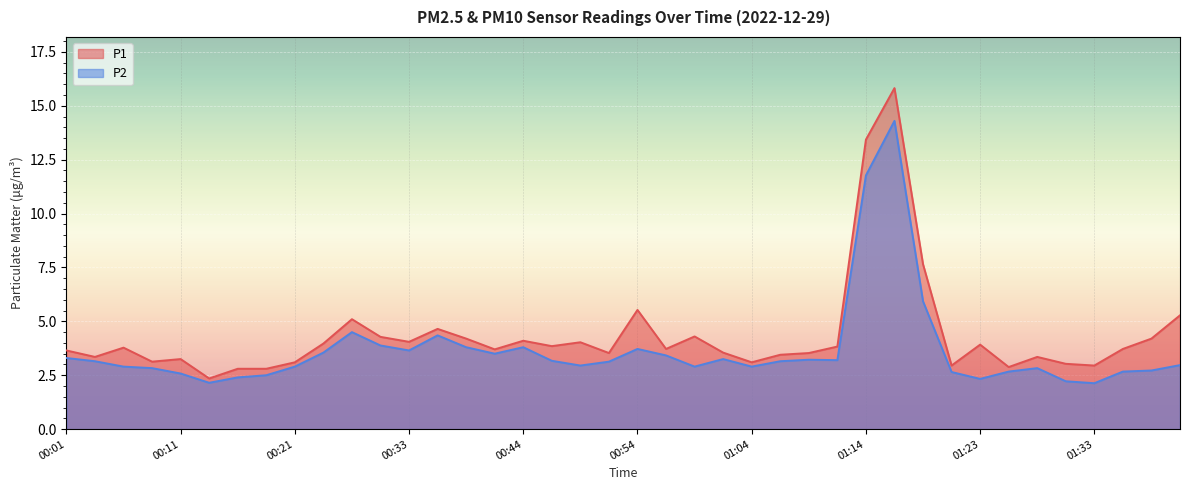

What is the minimum value shown in the chart?

2.1